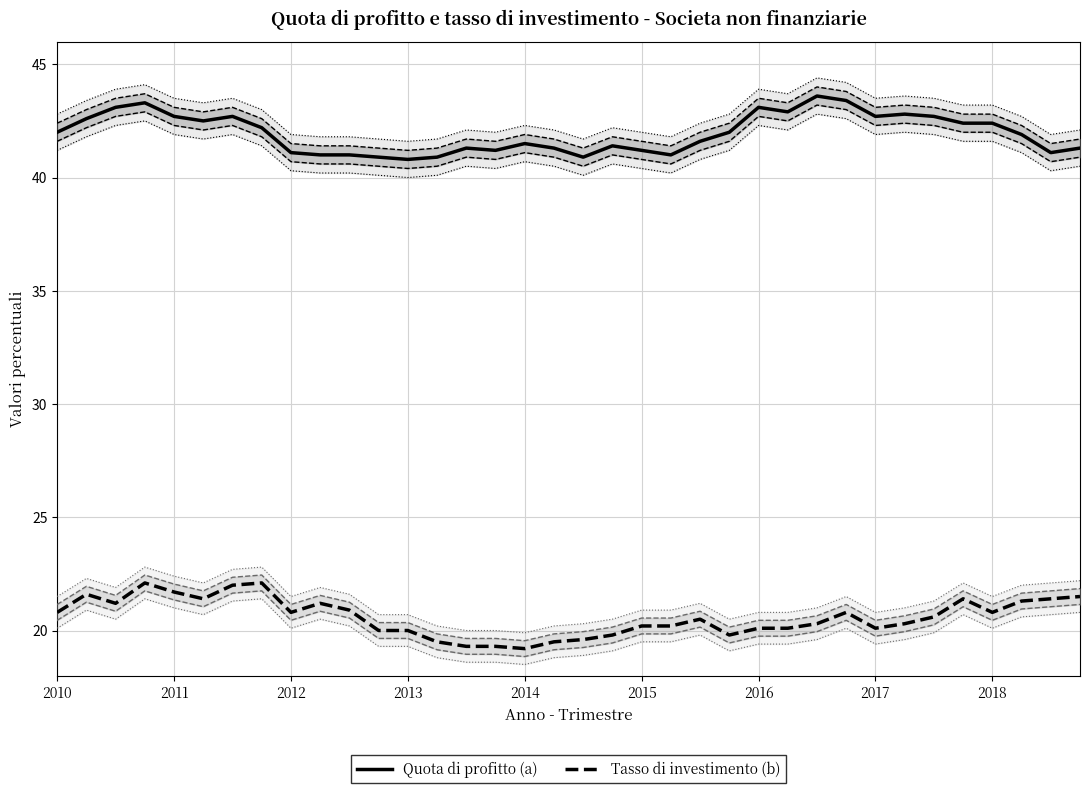

Between 14 and 15, which series saw the biggest shift?

Quota di profitto (a)